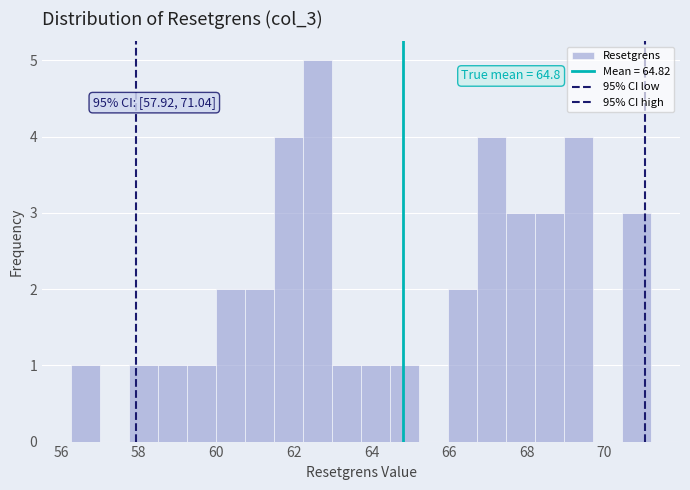

Around what value on the x-axis is the tallest bar? Give the approximate position of its centre, as read against the axis.

62.6